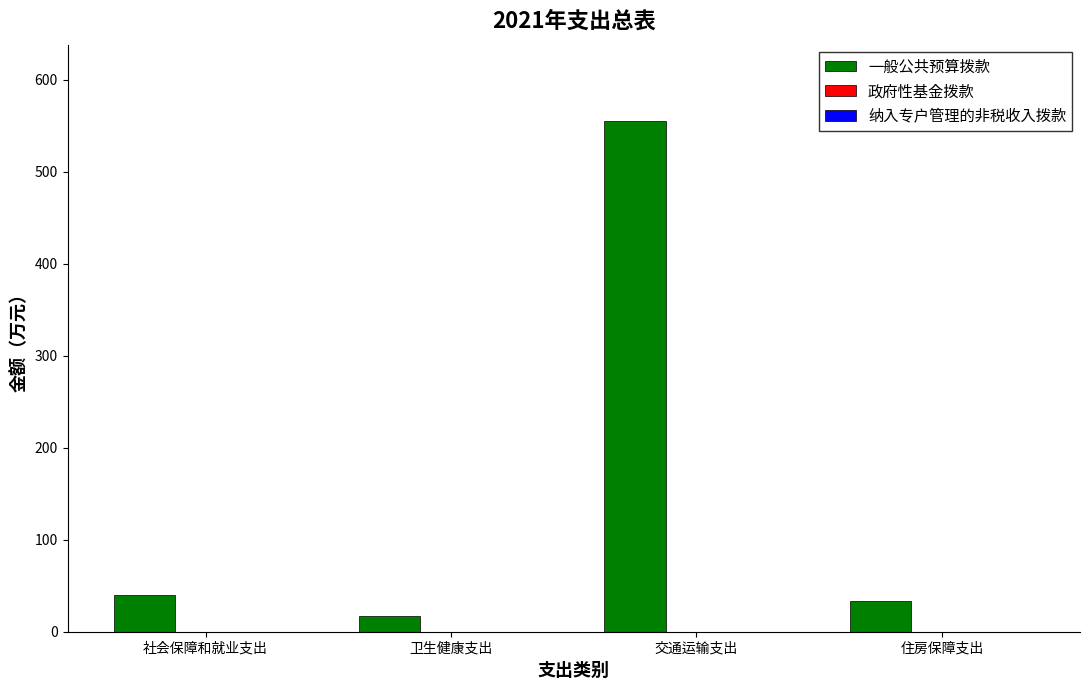

What is the value of the 2nd bar from the left?

17.6